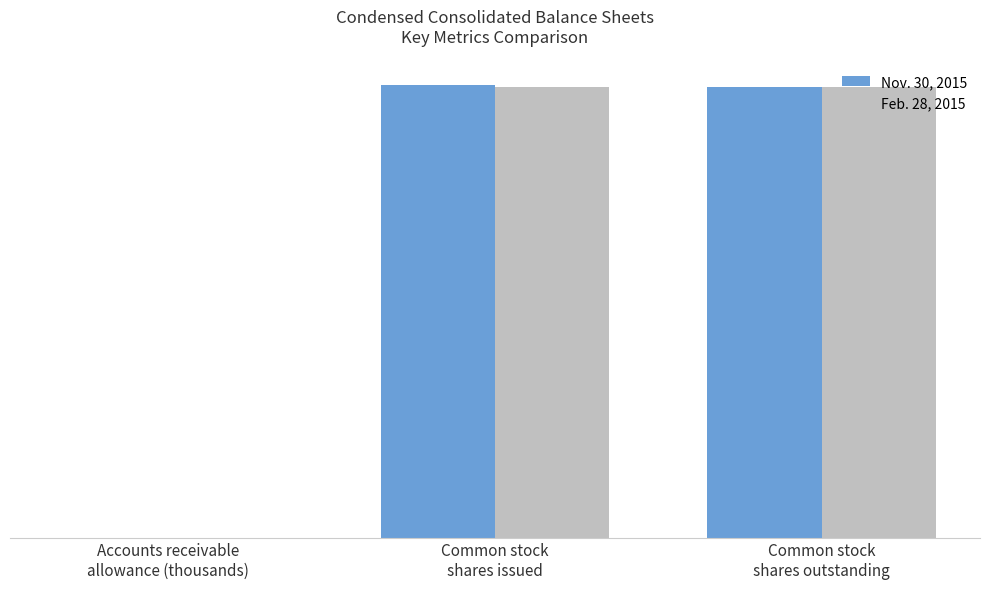

List the series in order of their peak value, highest first.

Nov. 30, 2015, Feb. 28, 2015